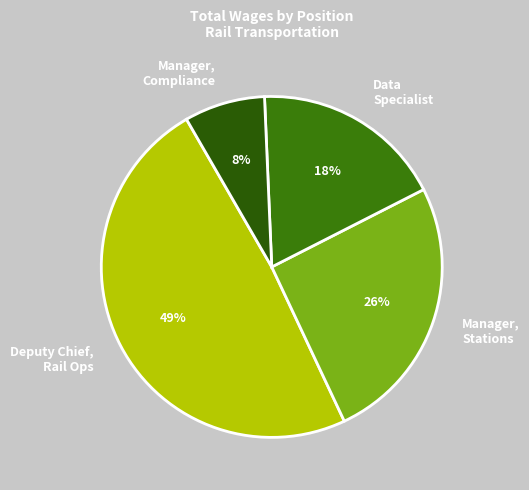

How many slices are in this pie chart?

4